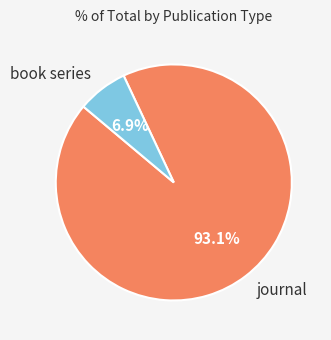

What portion of the pie excludes book series?

93.1%